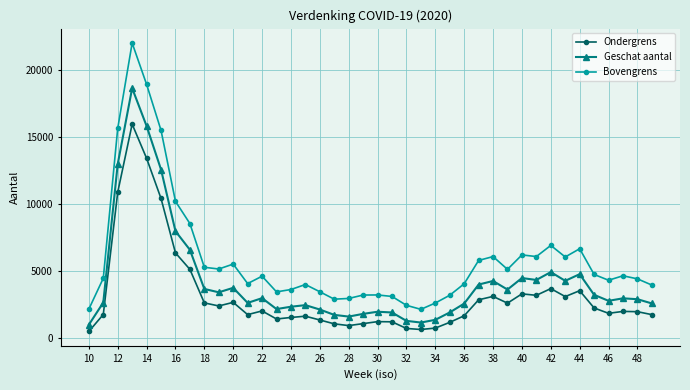

Which series has the largest total across all categories?

Bovengrens